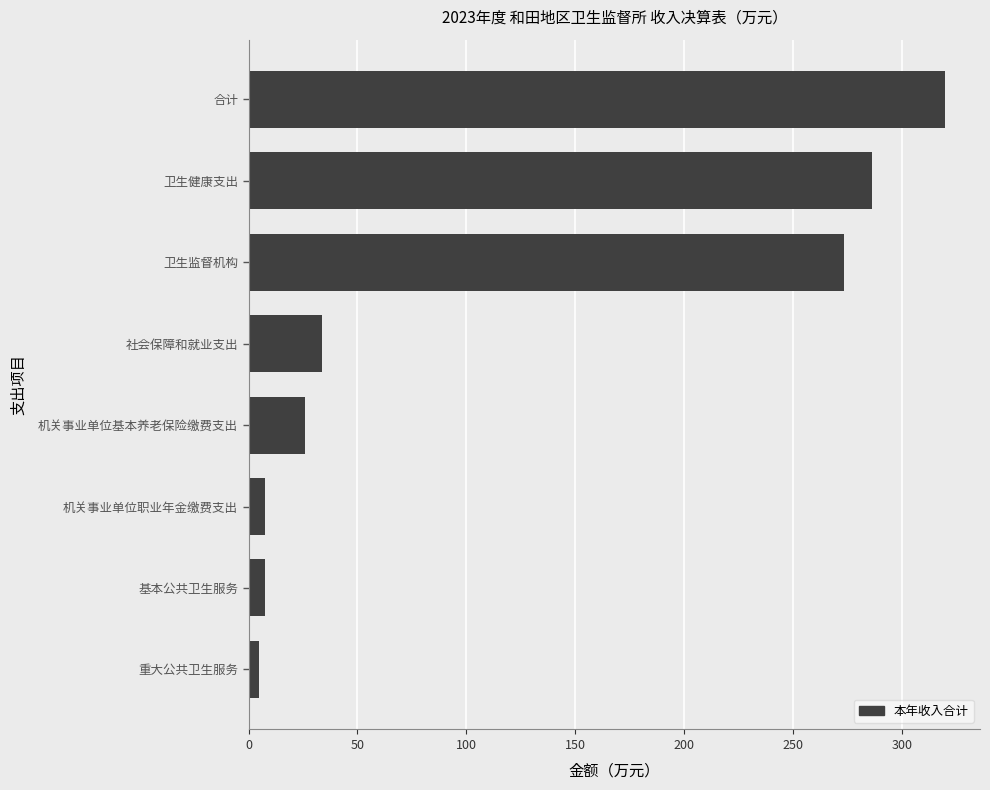

At which label is the value closest to 162?

卫生监督机构